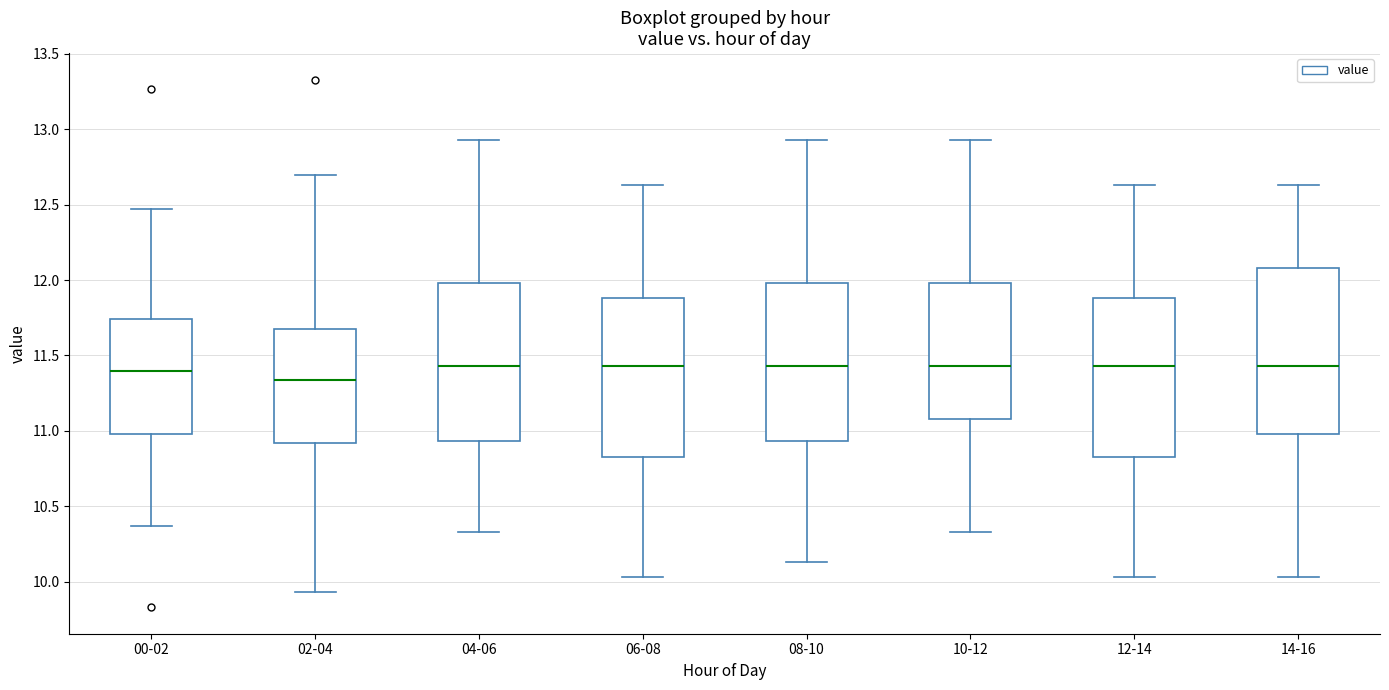

Which box has the lowest median line?

02-04